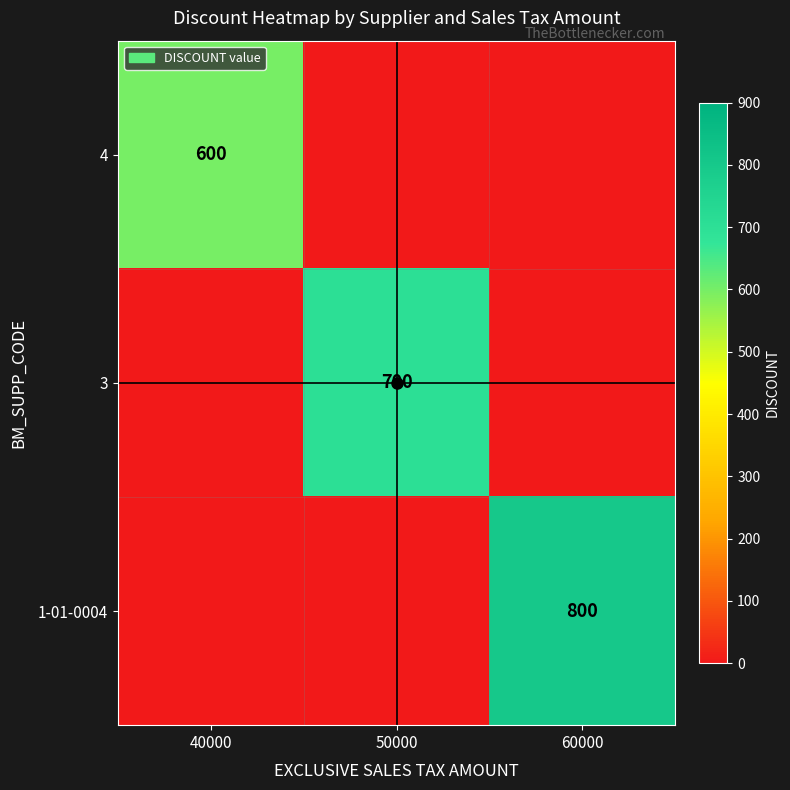

At which label is 3 closest to 350?

40000